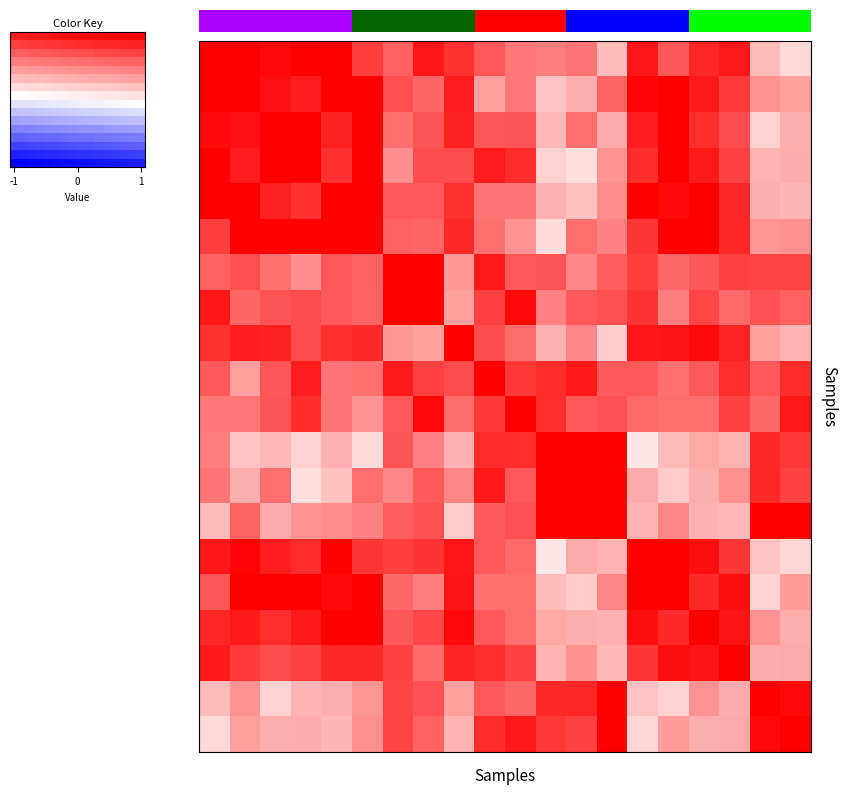

How many series are shown in this chart?

20